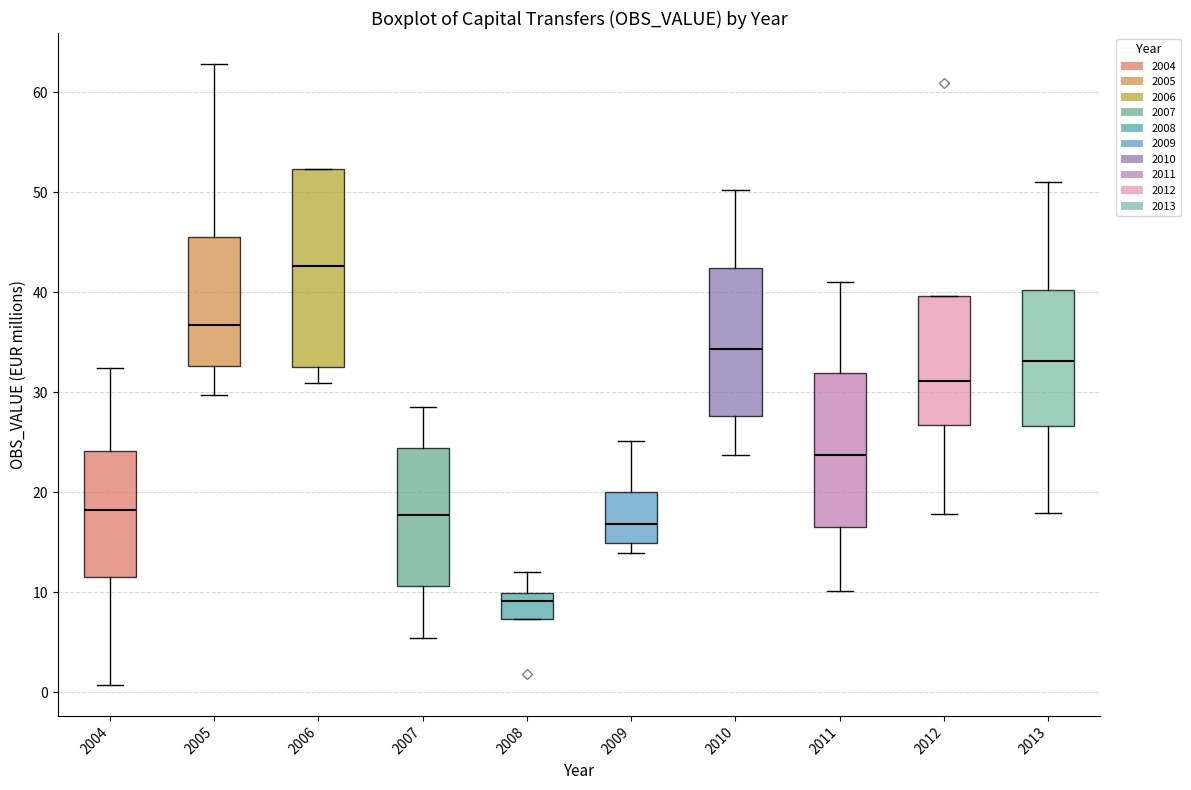

Comparing the boxes themselves (not the whiskers), which one is the tallest?

2006